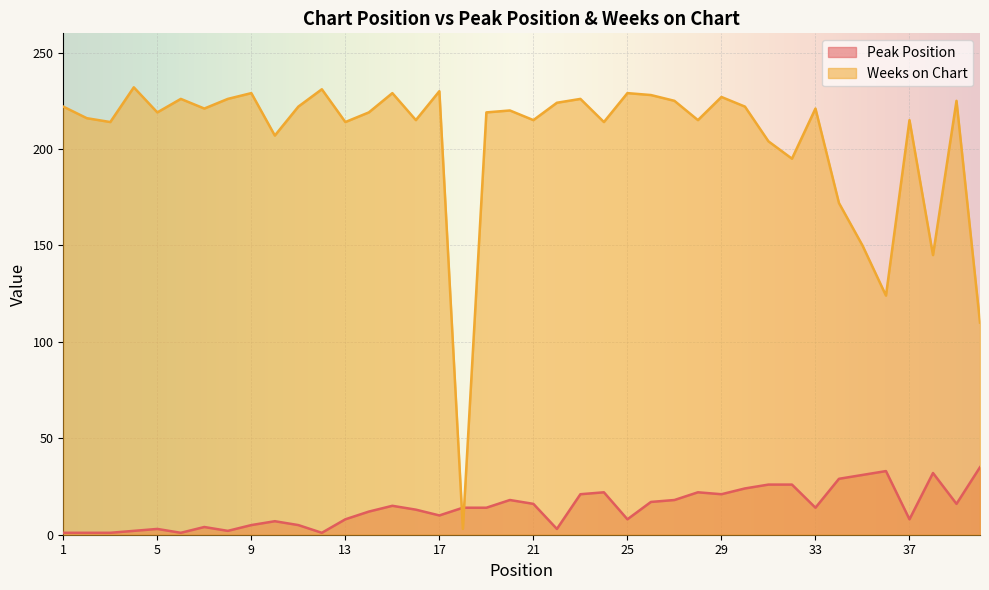

What is the difference between the maximum and second lowest values in the Peak Position series?

34